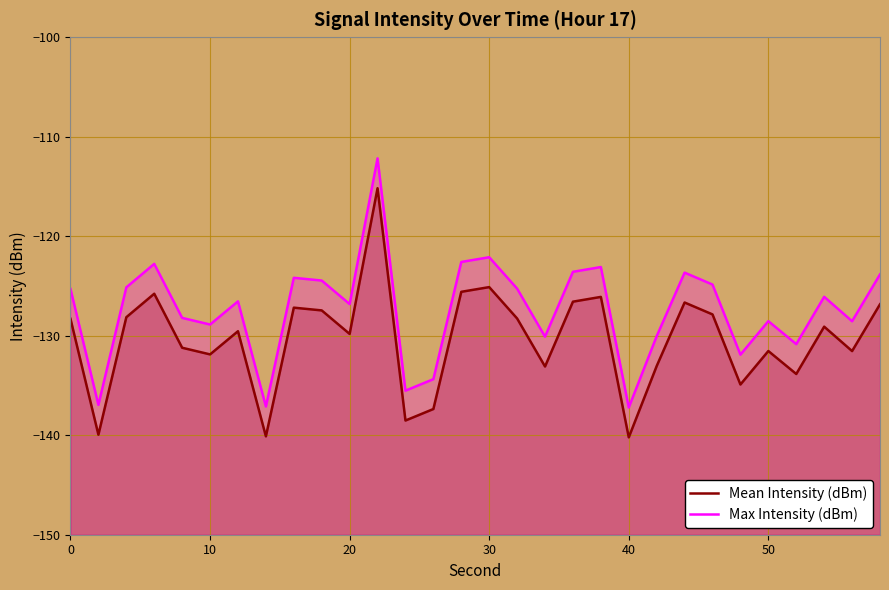

True or false: Max Intensity (dBm) and Mean Intensity (dBm) intersect in this chart.

False